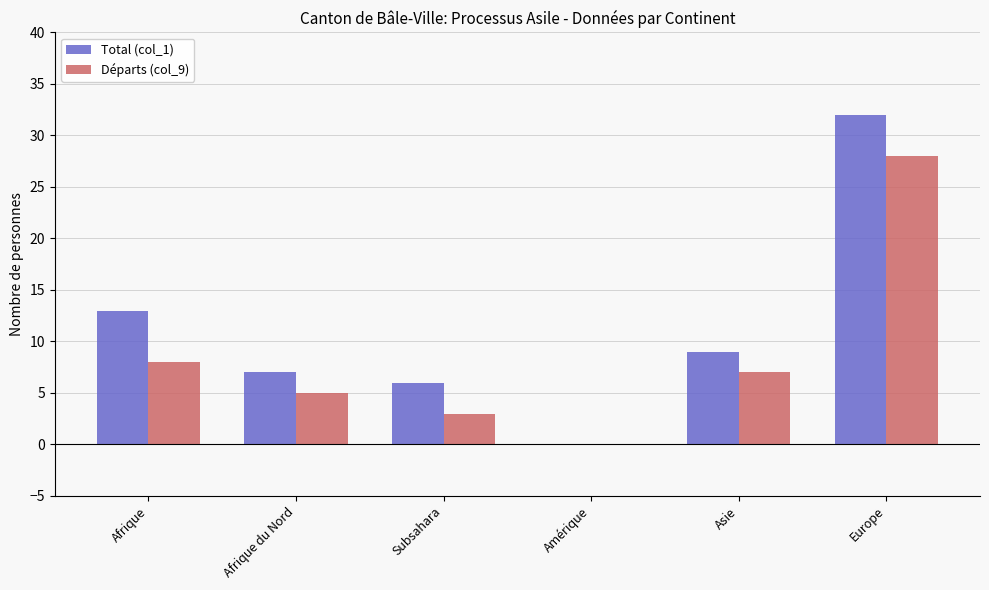

How many distinct data groups are displayed?

2